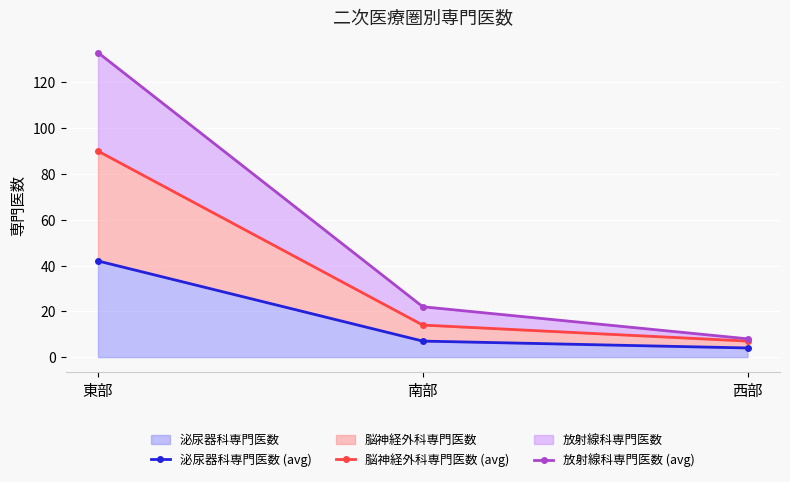

What is the total value across all series at 南部?

43